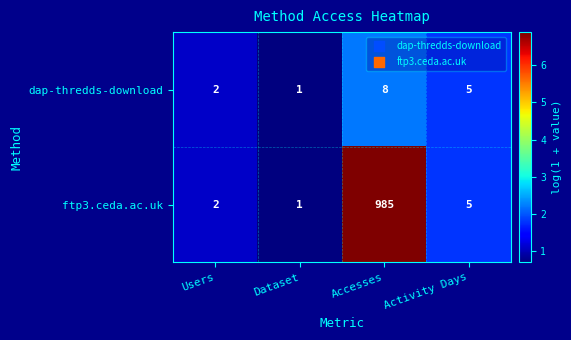

What is the sum of the dap-thredds-download values at Users and Dataset?

3